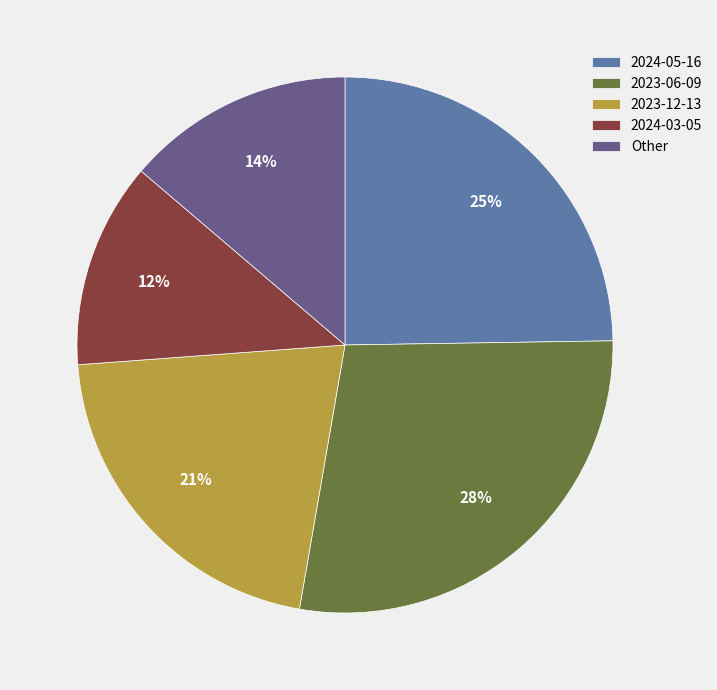

What is the ratio of the value at 2024-03-05 to the value at 2023-12-13?

0.6